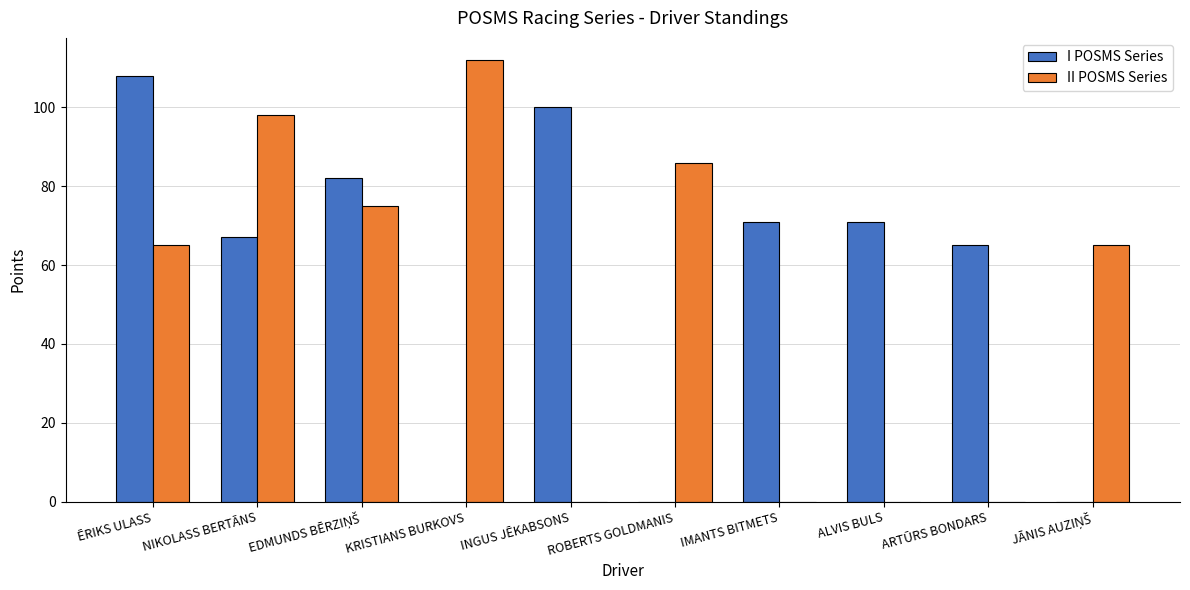

At which label does II POSMS Series reach its peak?

KRISTIANS BURKOVS